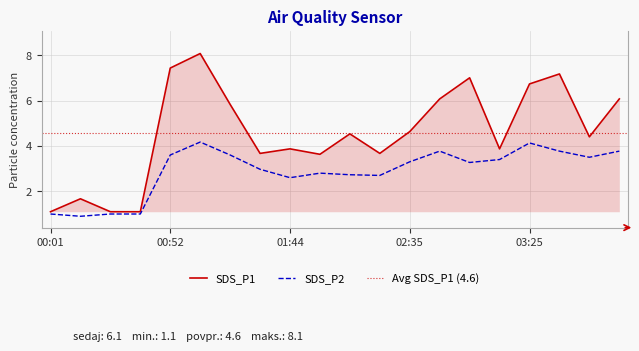

Does the chart display data point markers on the line(s)?

No